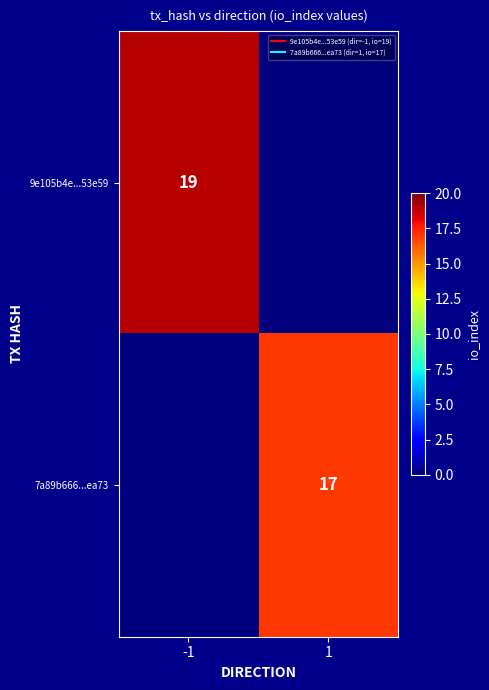

What is the sum of the 9e105b4e...53e59 values at -1 and 1?

19